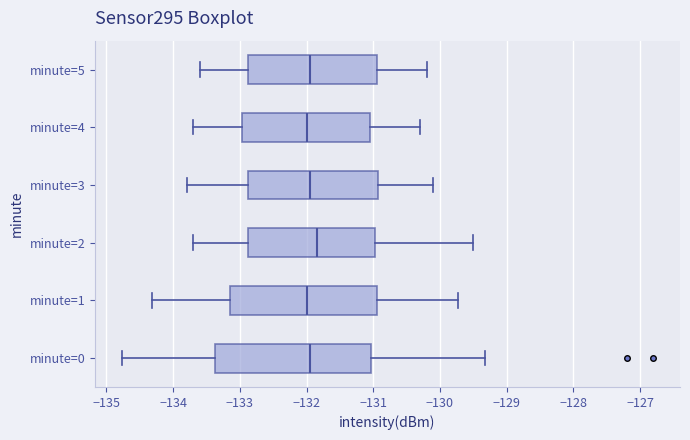

Comparing the boxes themselves (not the whiskers), which one is the widest?

minute=0